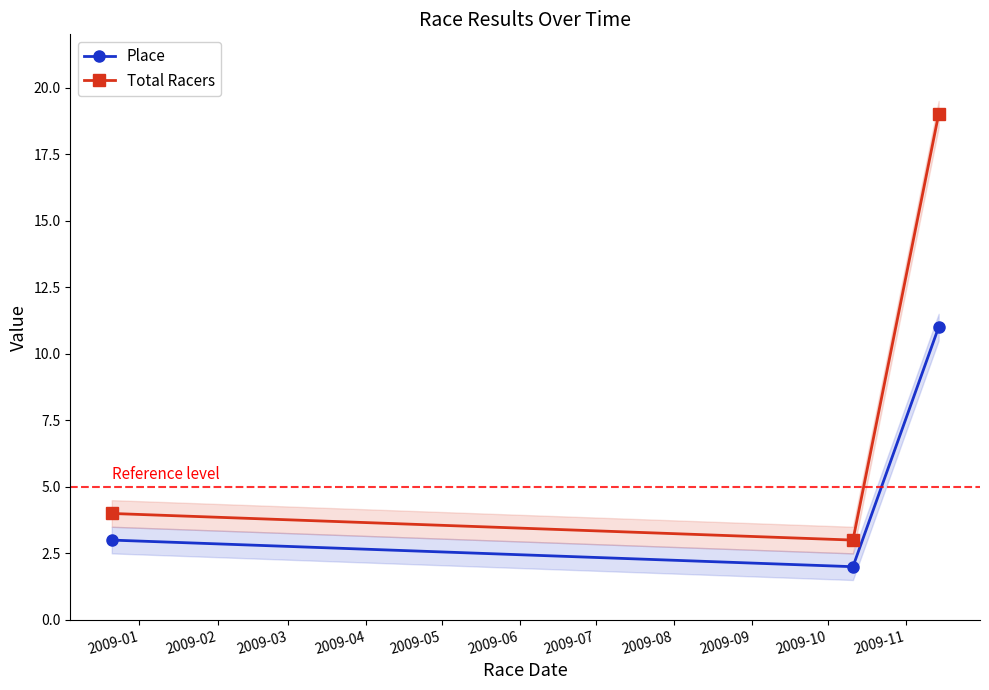

Rank the series by their average value, from lowest to highest.

Place, Total Racers